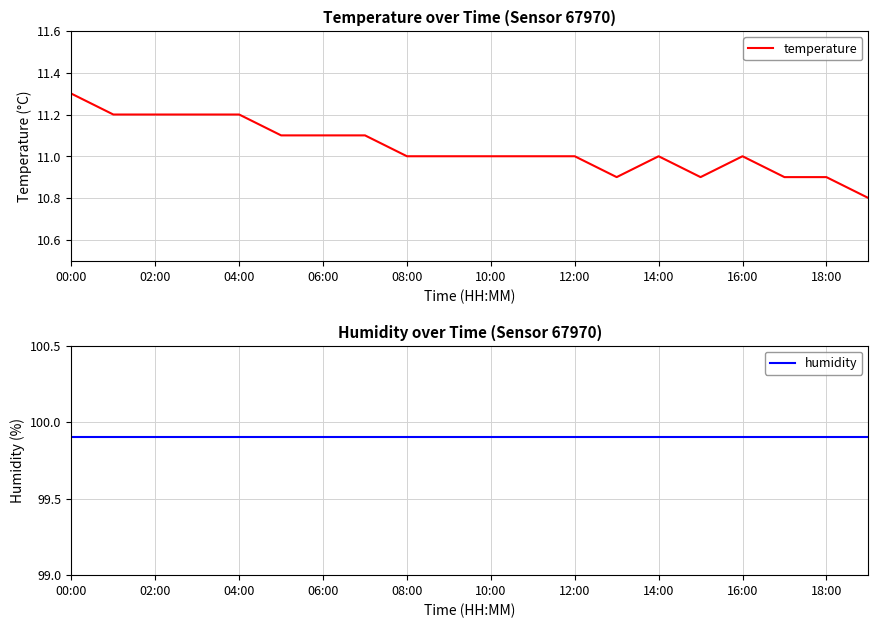

Reading left to right, transcribe all the data shown in this chart.

temperature: 11.3	11.2	11.2	11.2	11.2	11.1	11.1	11.1	11.0	11.0	11.0	11.0	11.0	10.9	11.0	10.9	11.0	10.9	10.9	10.8
humidity: 99.9	99.9	99.9	99.9	99.9	99.9	99.9	99.9	99.9	99.9	99.9	99.9	99.9	99.9	99.9	99.9	99.9	99.9	99.9	99.9